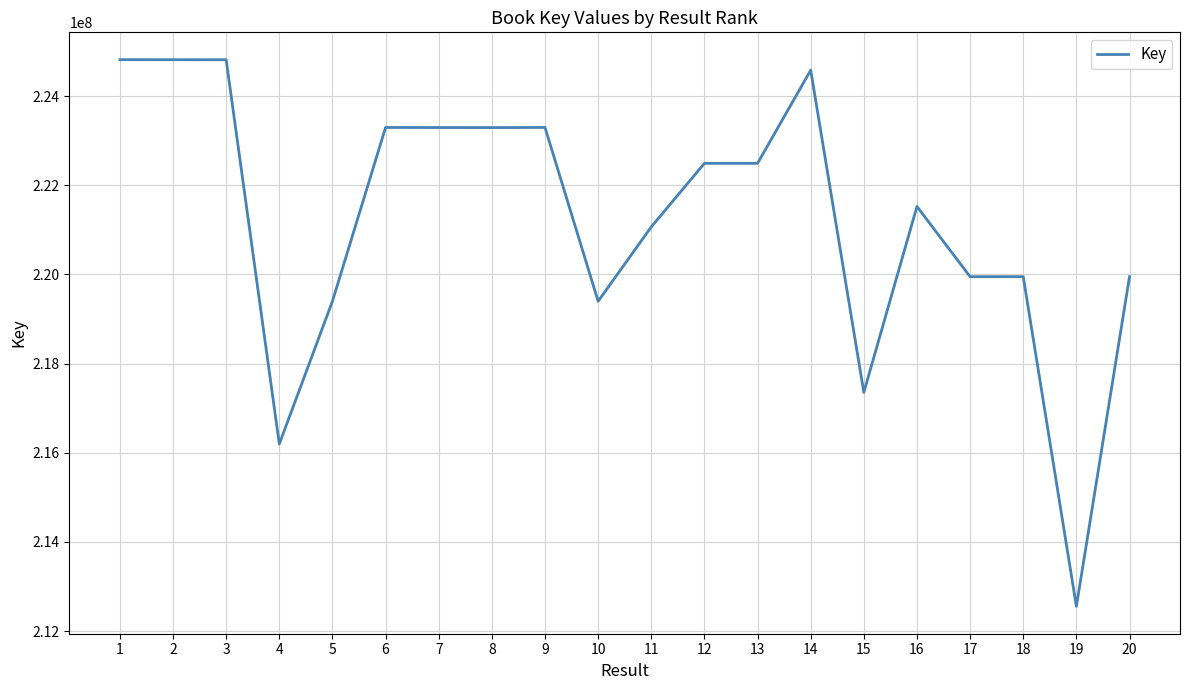

What is the smallest value displayed?

212553488